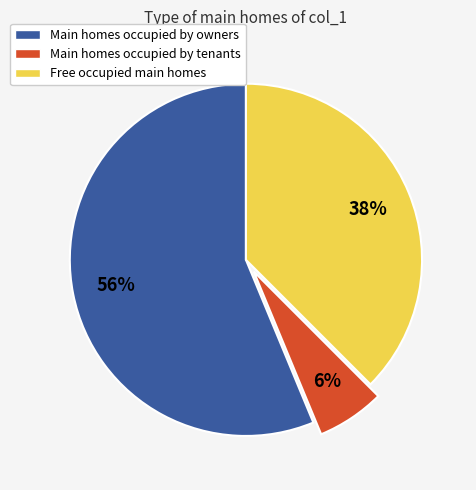

True or false: Free occupied main homes accounts for 44% of the total.

False